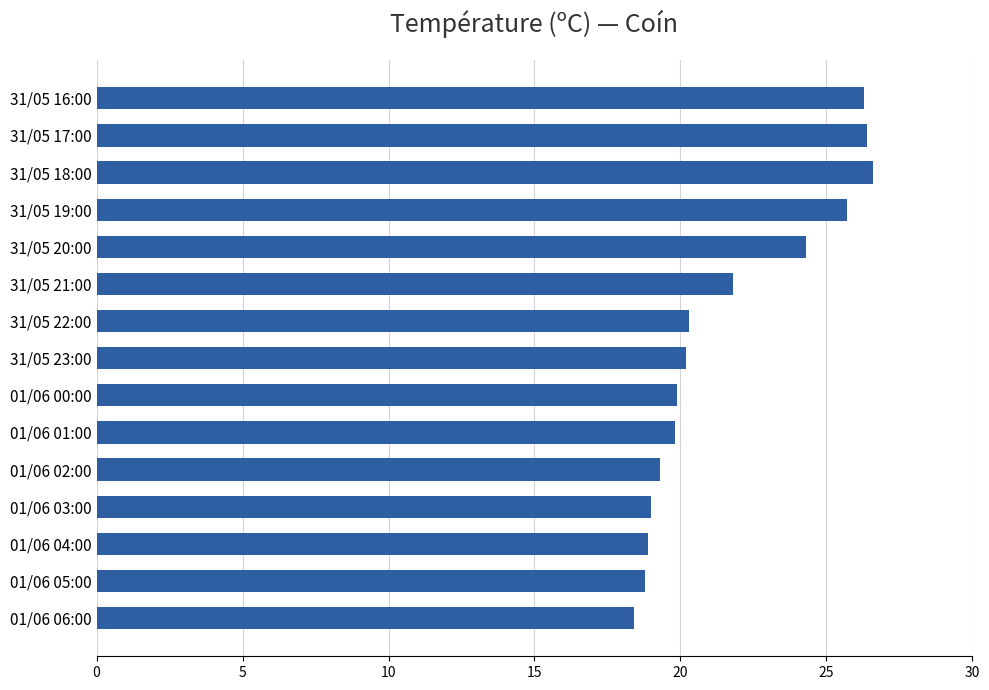

What is the maximum value shown in the chart?

26.6